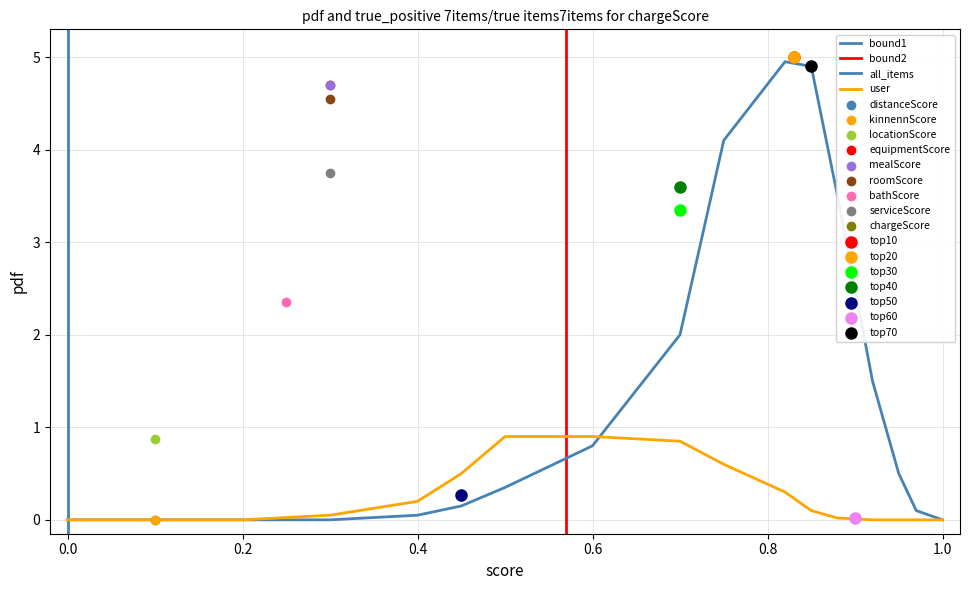

Which series reaches the maximum Y coordinate?

all_items